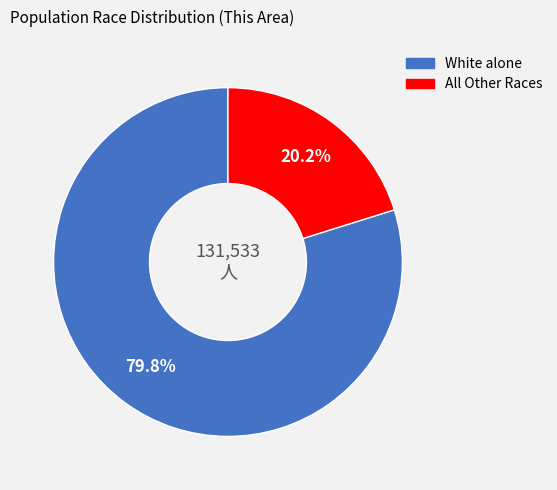

Is there a majority slice in this chart?

Yes